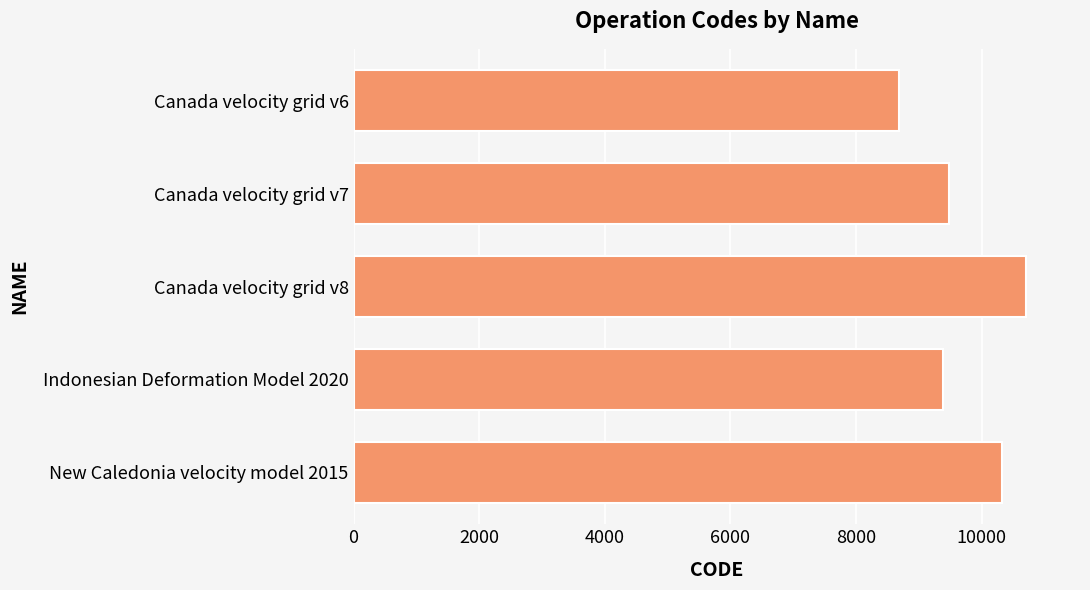

At which category does the chart reach its peak across all series?

Canada velocity grid v8